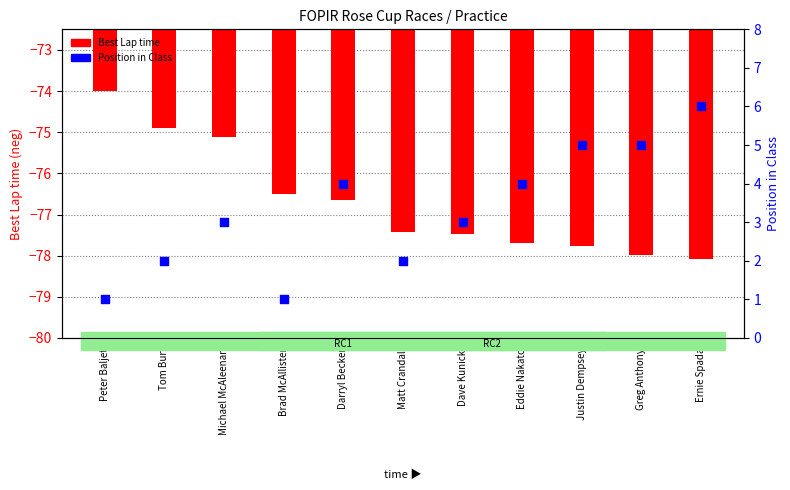

What is the total value across all series at Brad McAllister?

-75.5